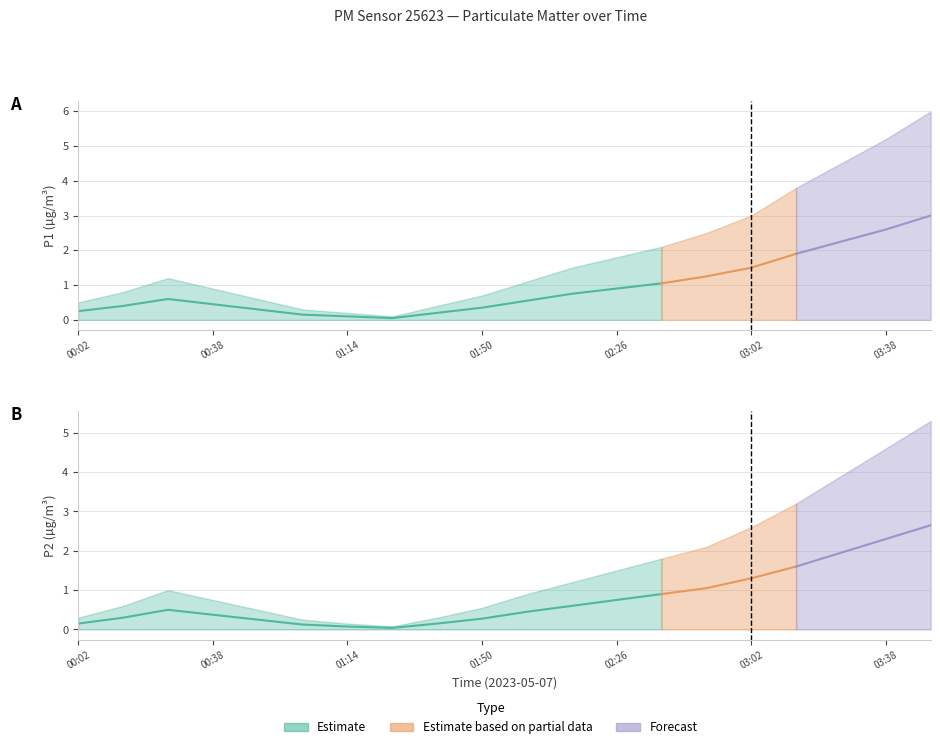

How many lines are shown in the chart?

4